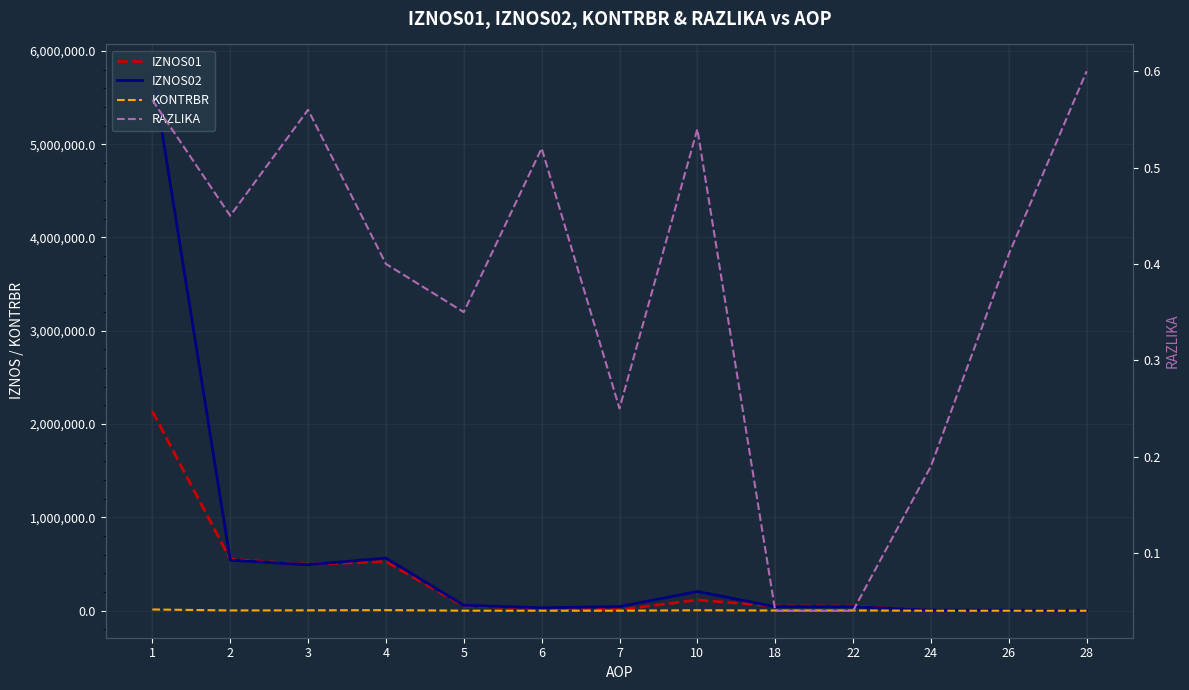

Rank the series at 1 from lowest to highest value.

RAZLIKA, KONTRBR, IZNOS01, IZNOS02